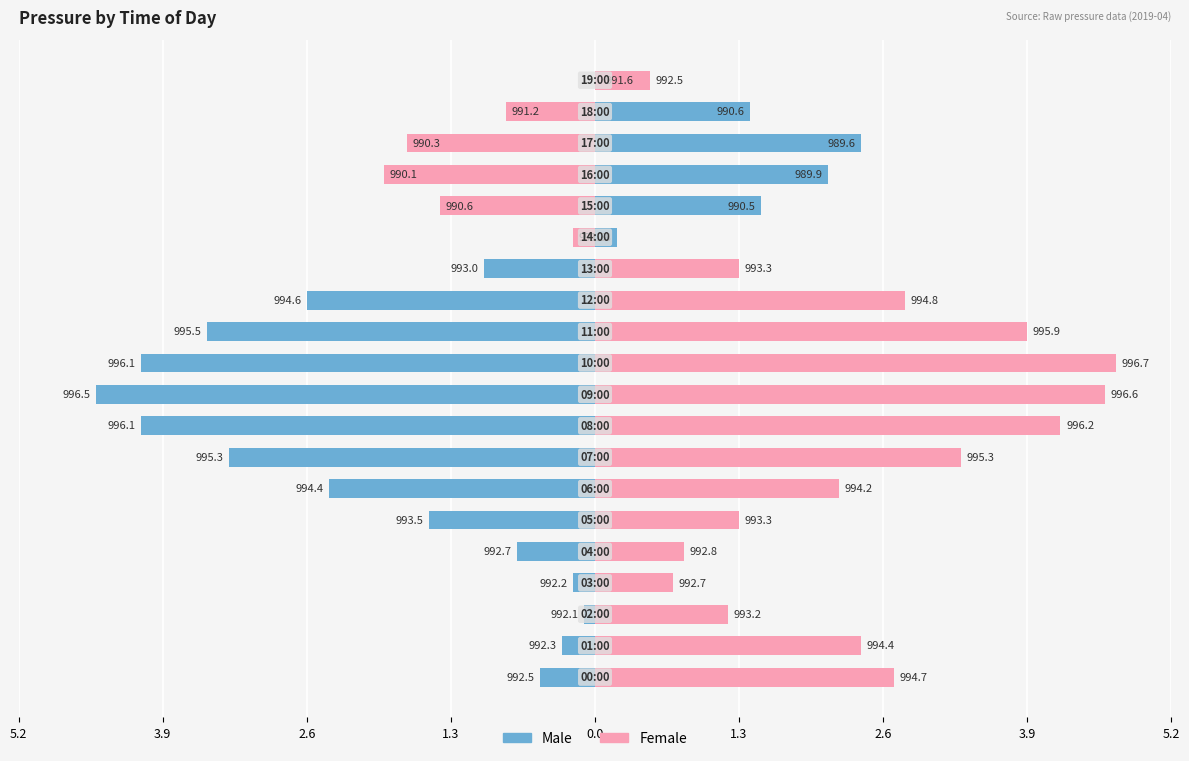

What is the value of the Female bar at the 5th from the left?

0.8